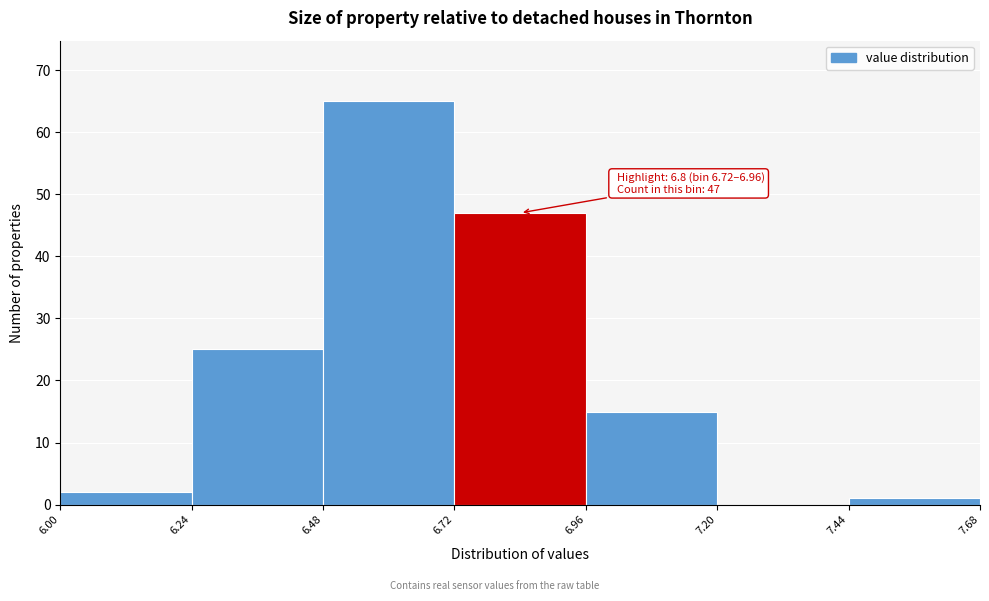

Which range on the x-axis has the tallest bar?

6.48 to 6.72